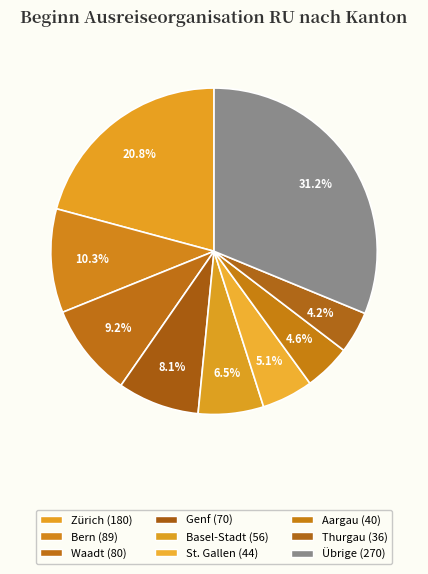

How many slices are in this pie chart?

9